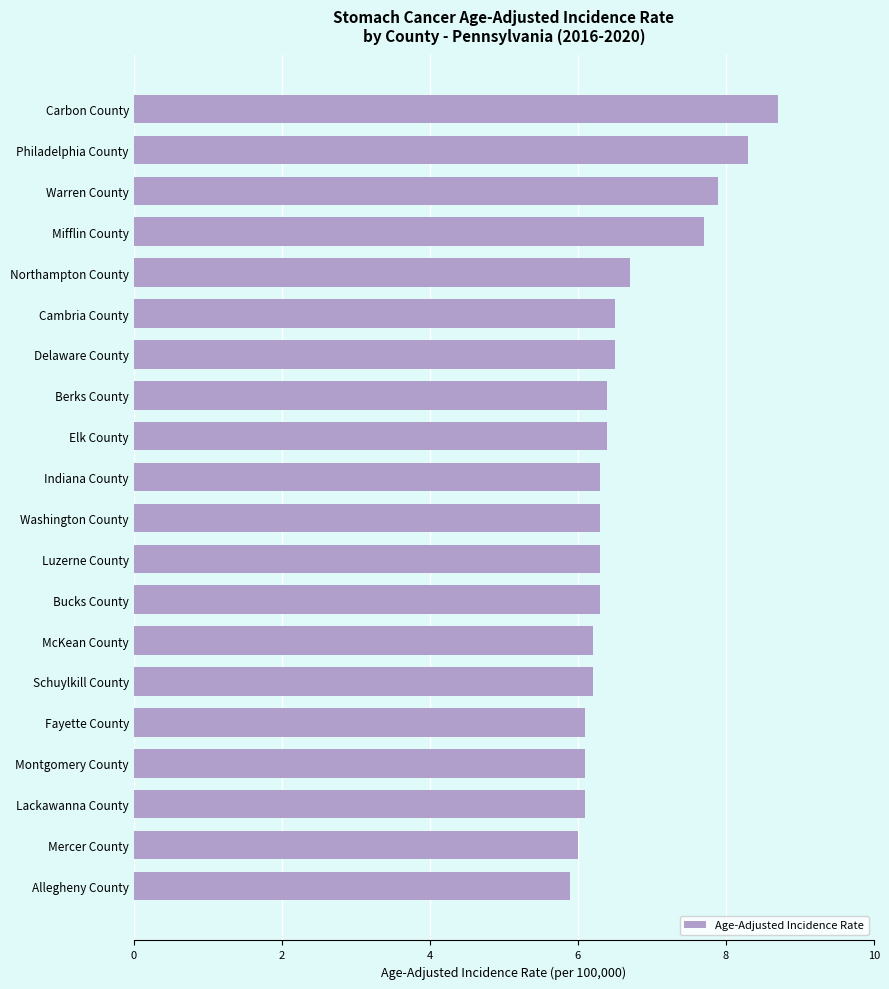

What is the ratio of the value at Montgomery County to the value at Mercer County?

1.0